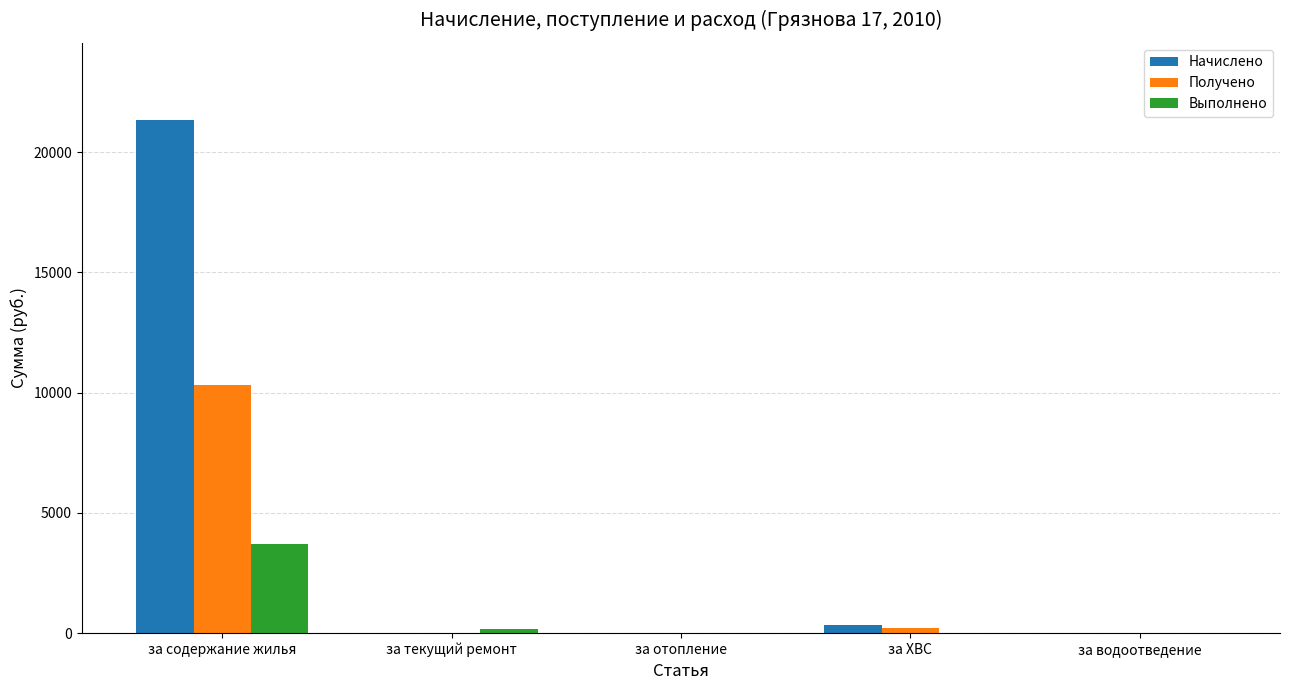

What are all the series names shown in the legend?

Начислено, Получено, Выполнено